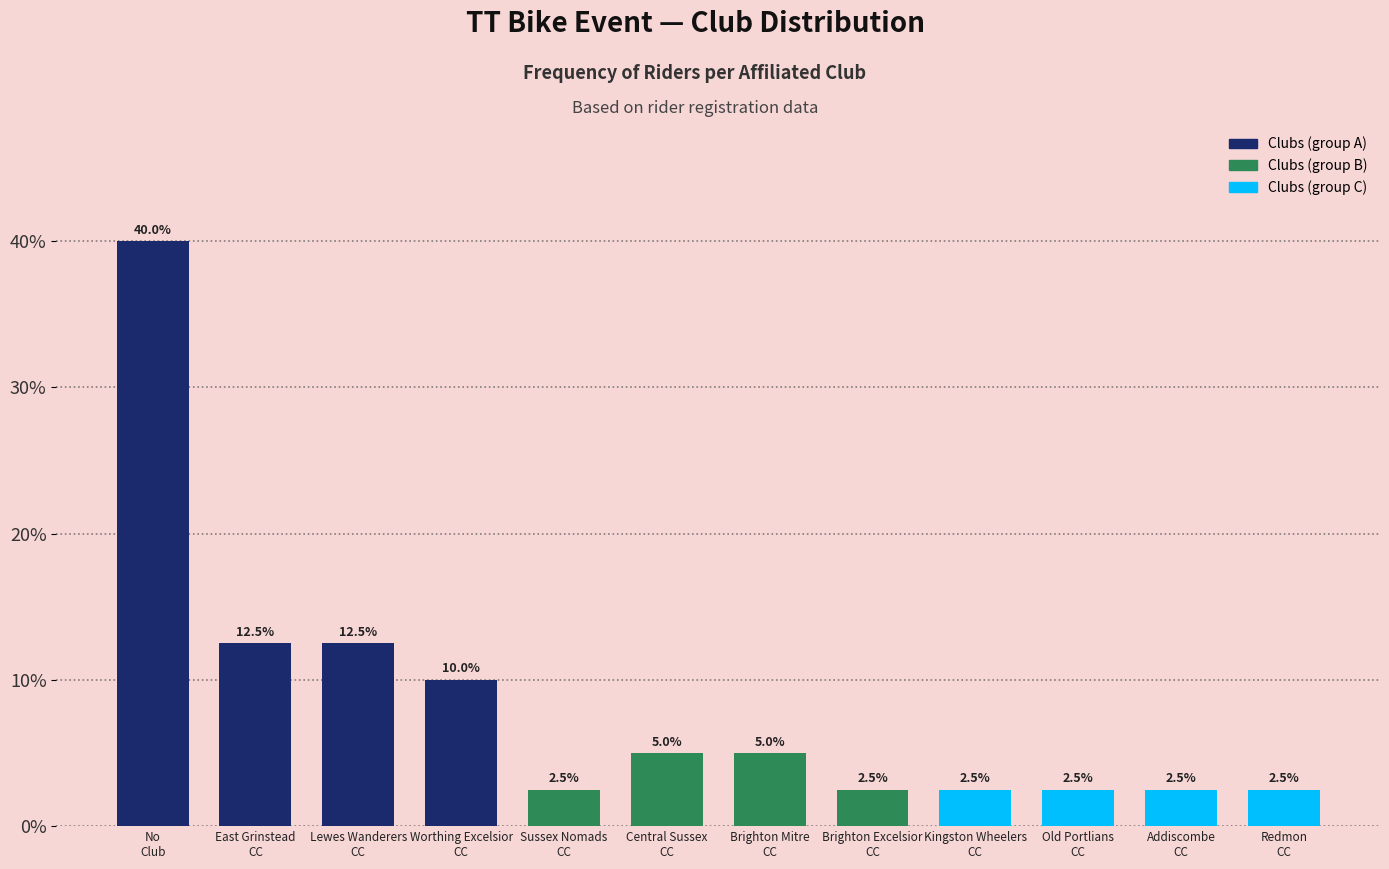

Reading left to right, extract all data points from this chart.

40.0	12.5	12.5	10.0	2.5	5.0	5.0	2.5	2.5	2.5	2.5	2.5